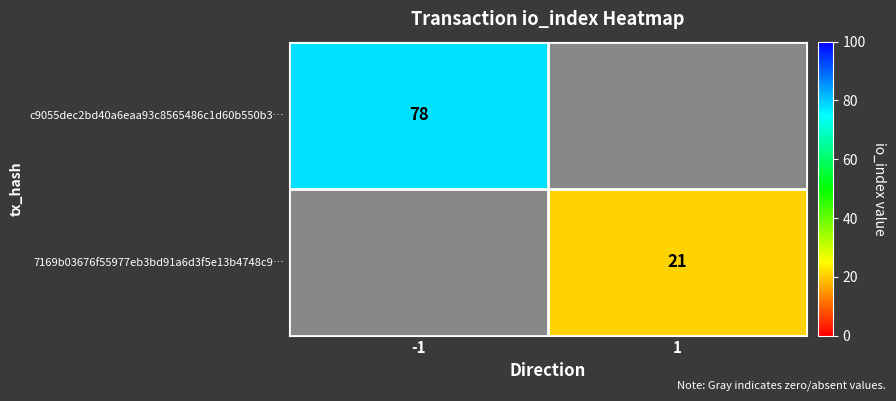

Reading left to right, what are all the values shown in this chart?

c9055dec2bd40a6eaa93c8565486c1d60b550b3: -1	78
7169b03676f55977eb3bd91a6d3f5e13b4748c9: 1	21